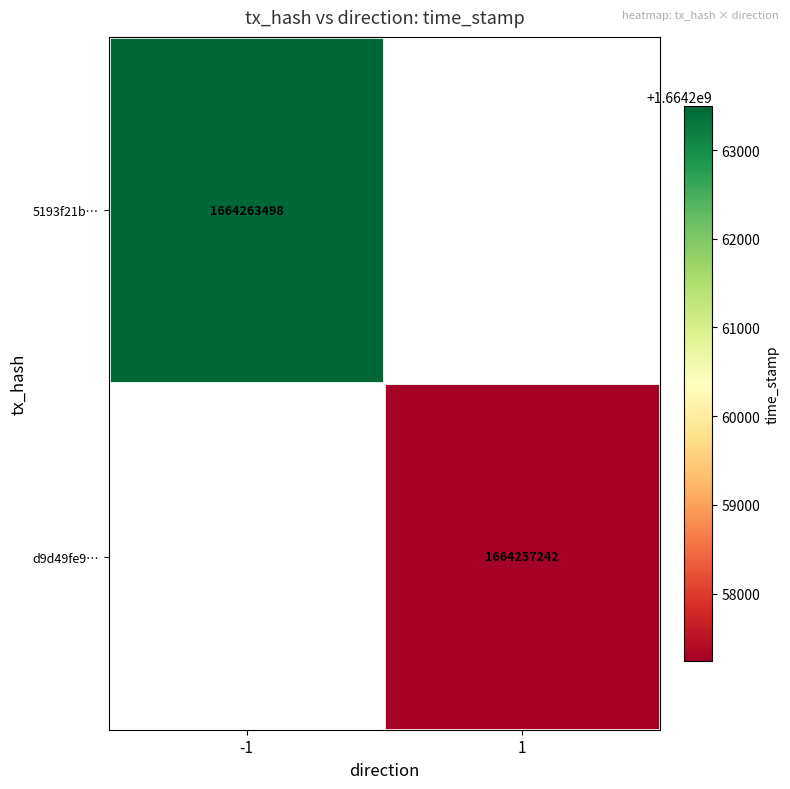

How many categories are shown in the chart?

2